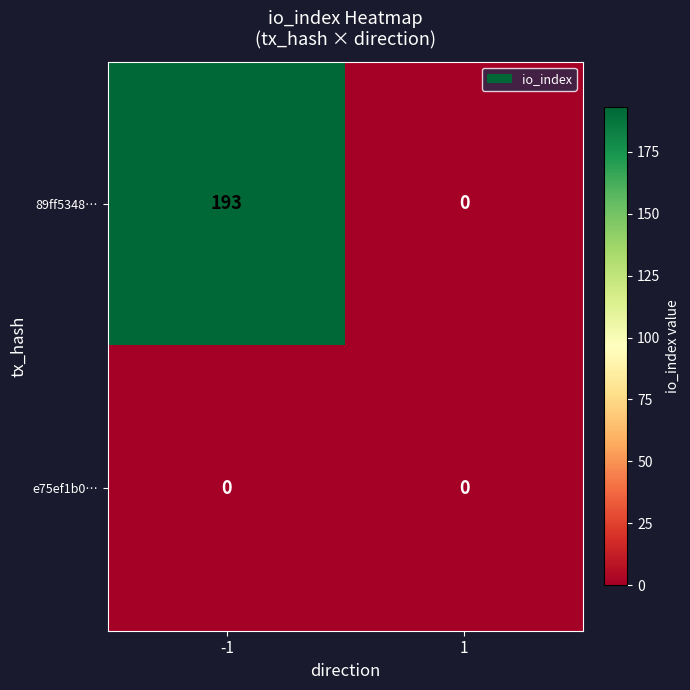

What is the difference between the 89ff5348… values at -1 and 1?

193